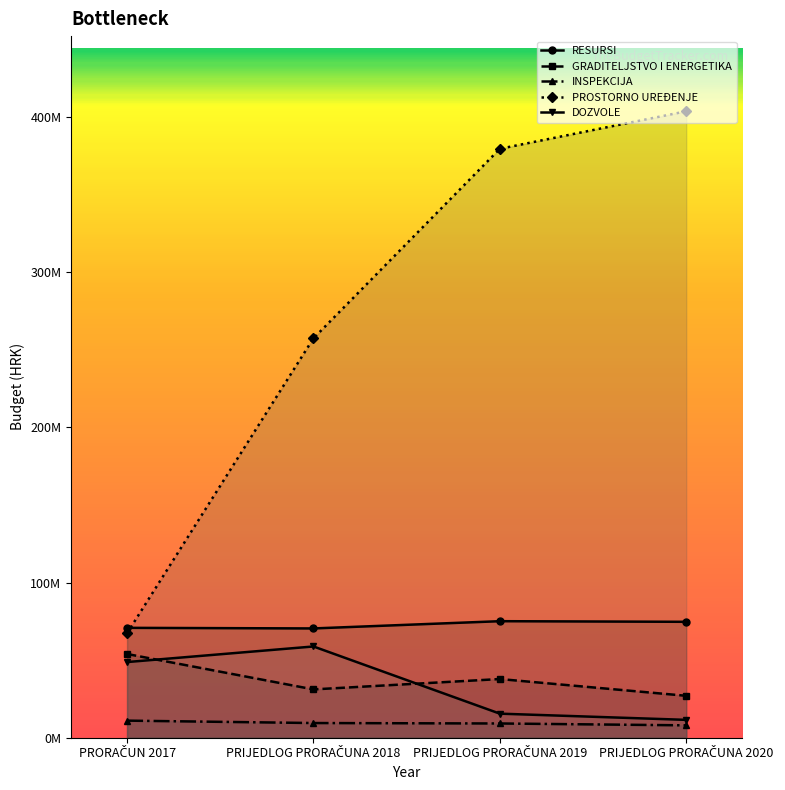

Where is DOZVOLE nearest to the value 35147500?

PRORAČUN 2017